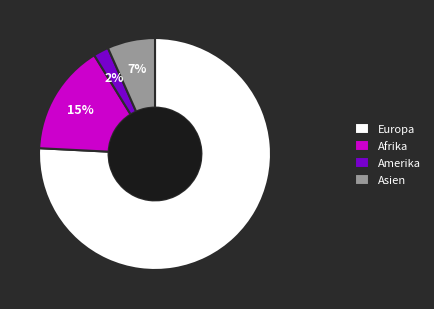

Is it true that Amerika is 2% of the pie?

True